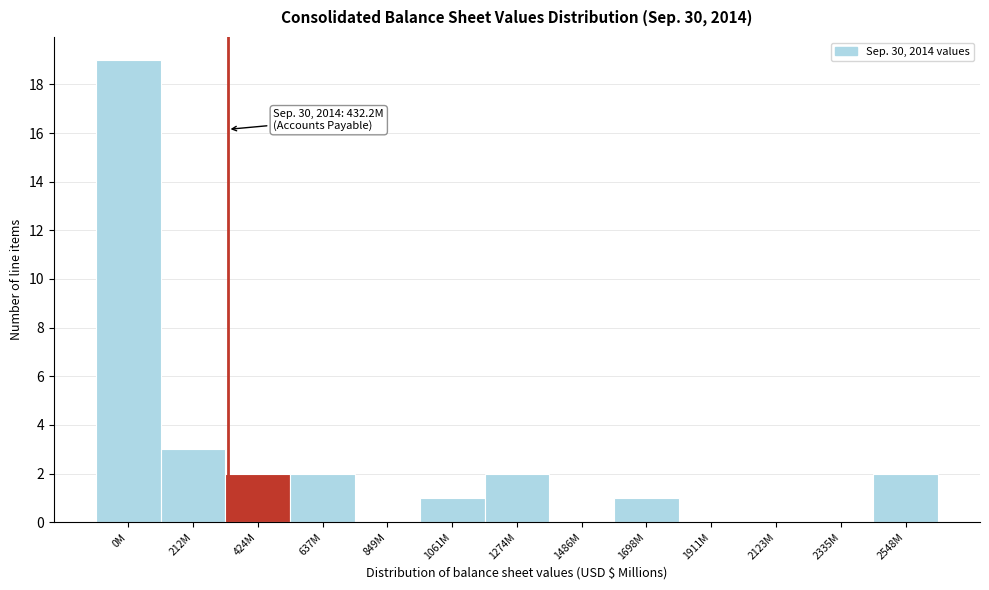

Reading right to left, transcribe all the data shown in this chart.

2548M=2	2335M=0	2123M=0	1911M=0	1698M=1	1486M=0	1274M=2	1061M=1	849M=0	637M=2	424M=2	212M=3	0M=19